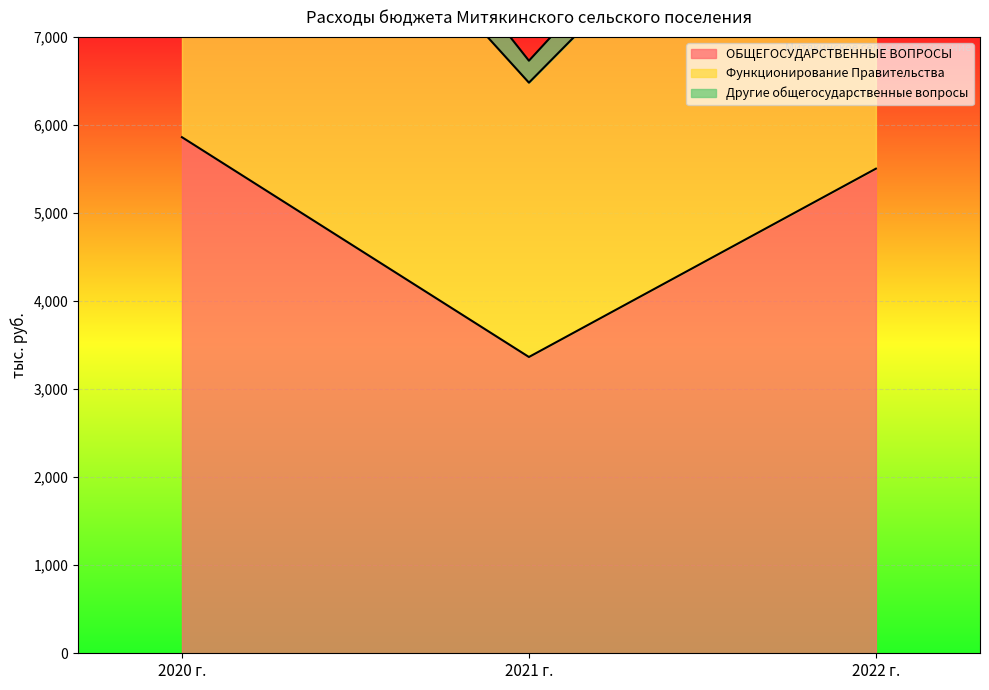

Is it true that Функционирование Правительства equals 2966.2 at 2021 г.?

False